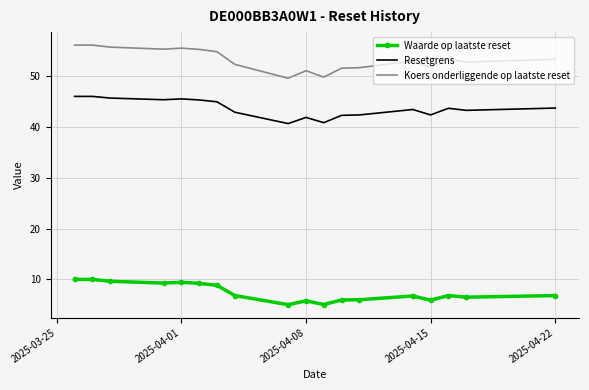

What is the difference between the maximum and minimum values in the Waarde op laatste reset series?

5.0